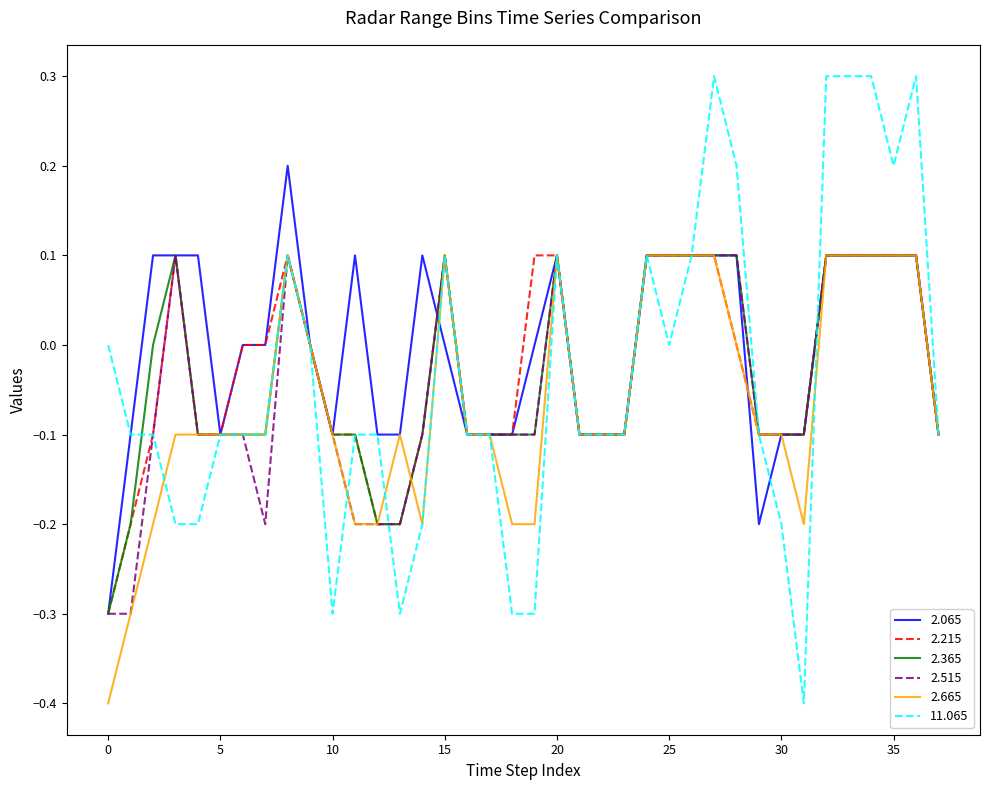

What is the maximum value shown in the chart?

0.3